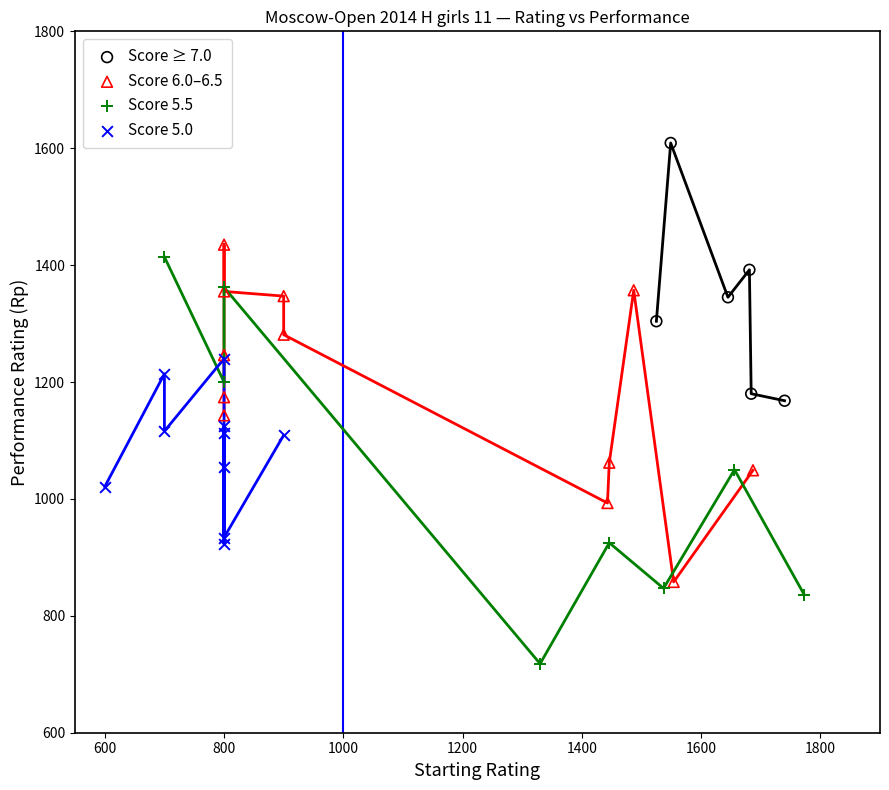

Which series has the largest Y range (max minus min)?

Score 5.5